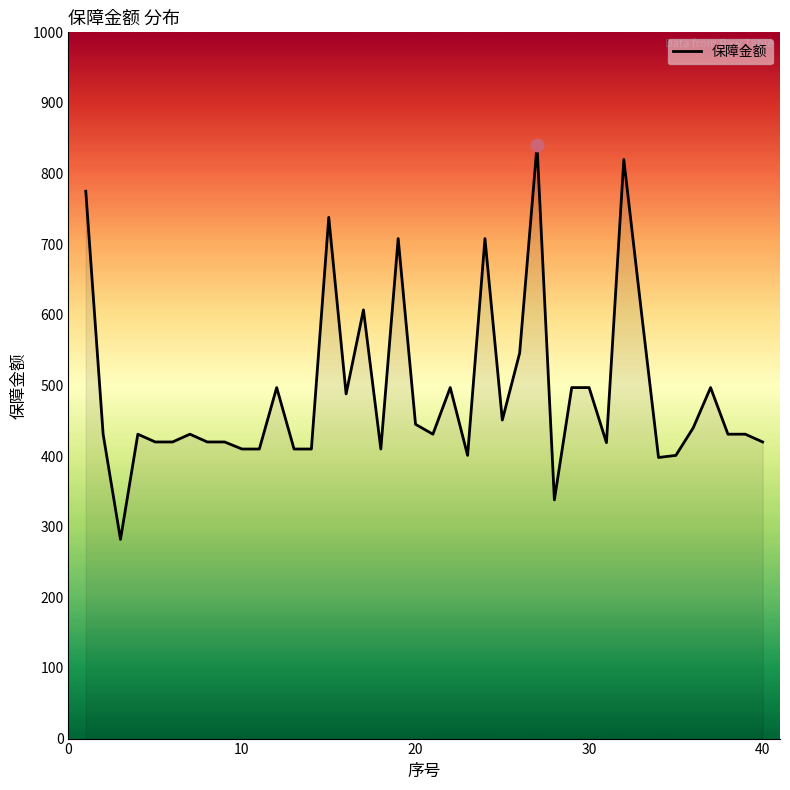

What is the greatest value displayed?

840